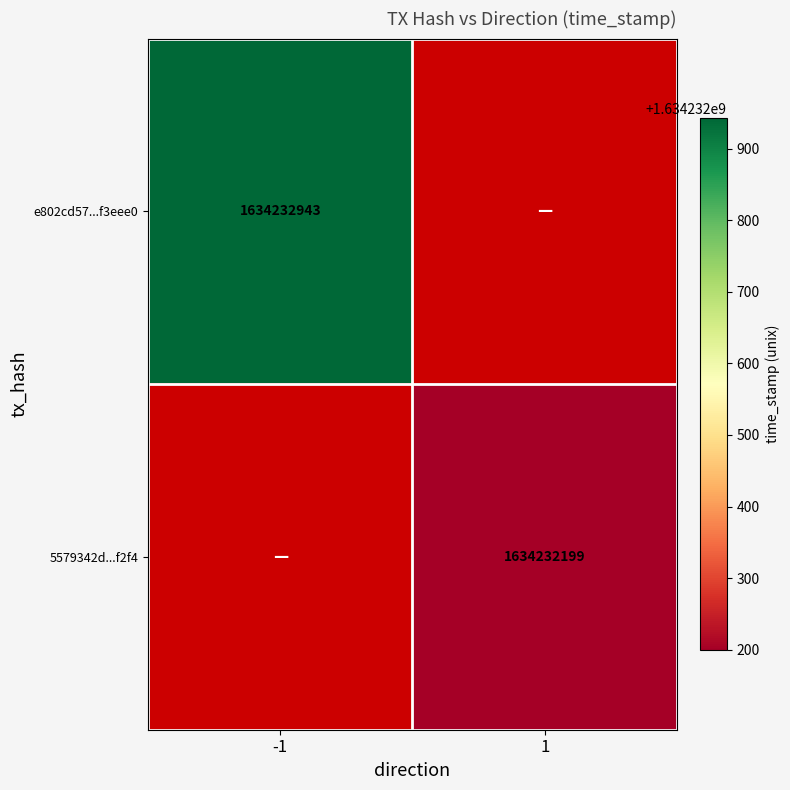

At which label does e802cd57a2debf4604dfb594db4396c35f3eee0 reach its peak?

direction_-1